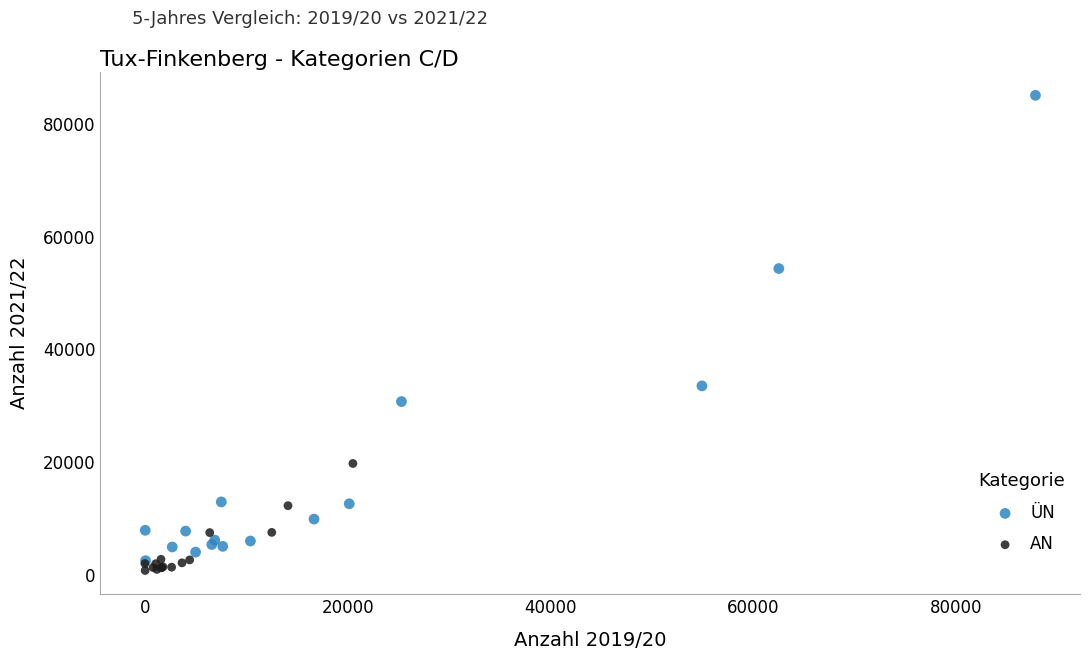

Which series reaches the maximum Y coordinate?

ÜN